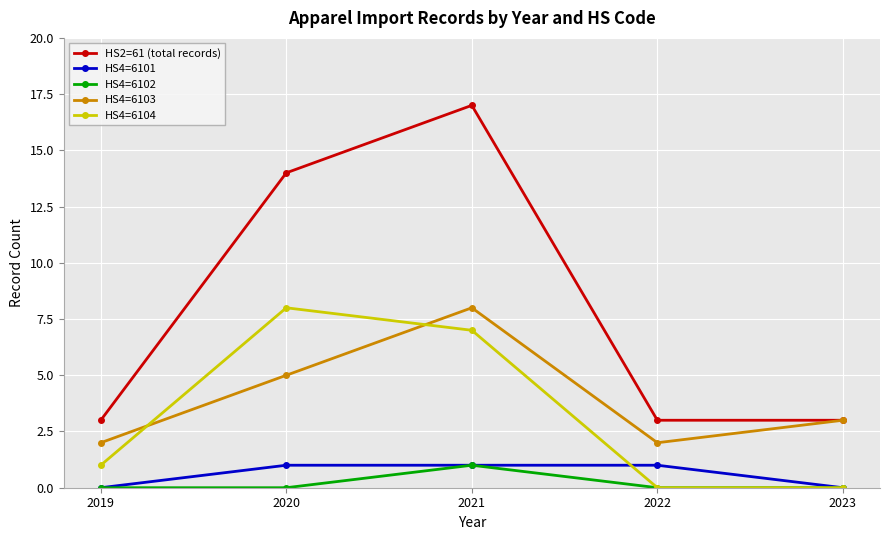

True or false: HS2=61 (total records) and HS4=6102 intersect in this chart.

False